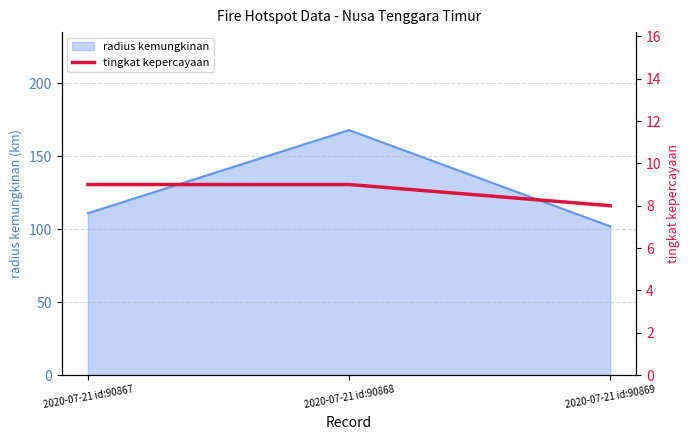

Is it true that radius kemungkinan equals 102 at 2020-07-21 id:90869?

True